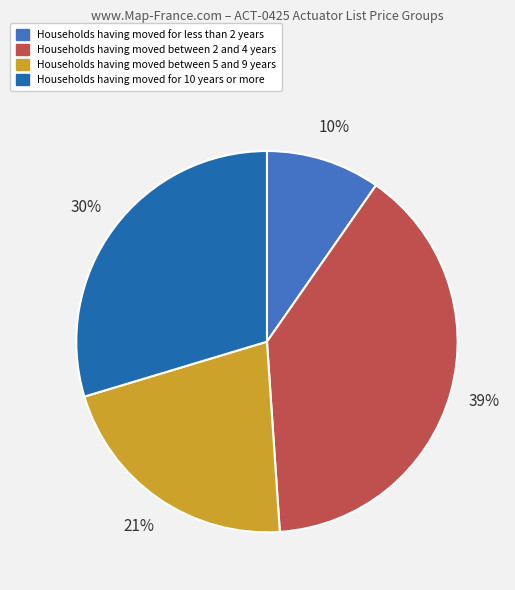

To the nearest percent, what is the average slice percentage?

25%